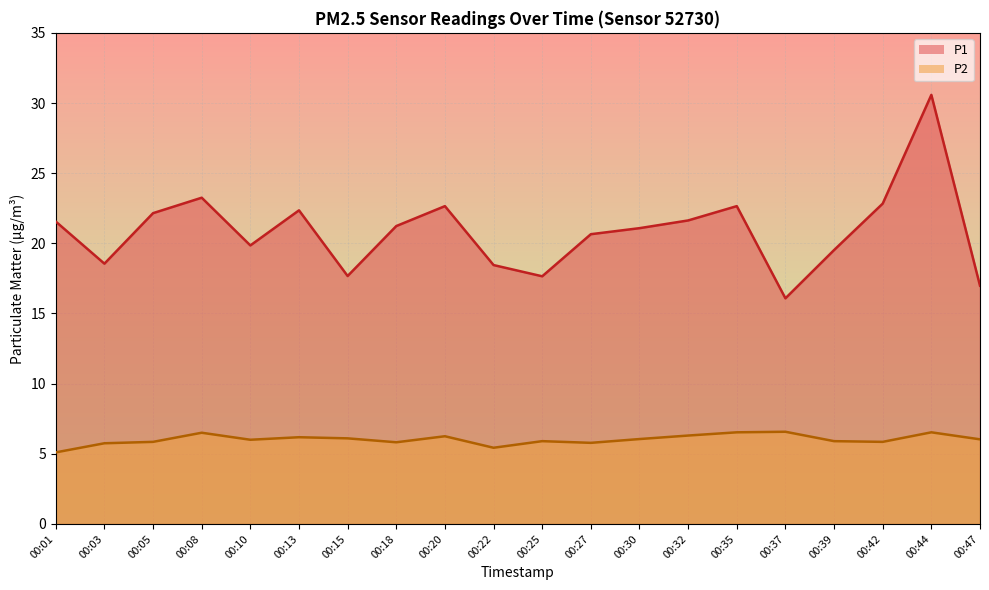

True or false: P2 and P1 cross at least once.

False